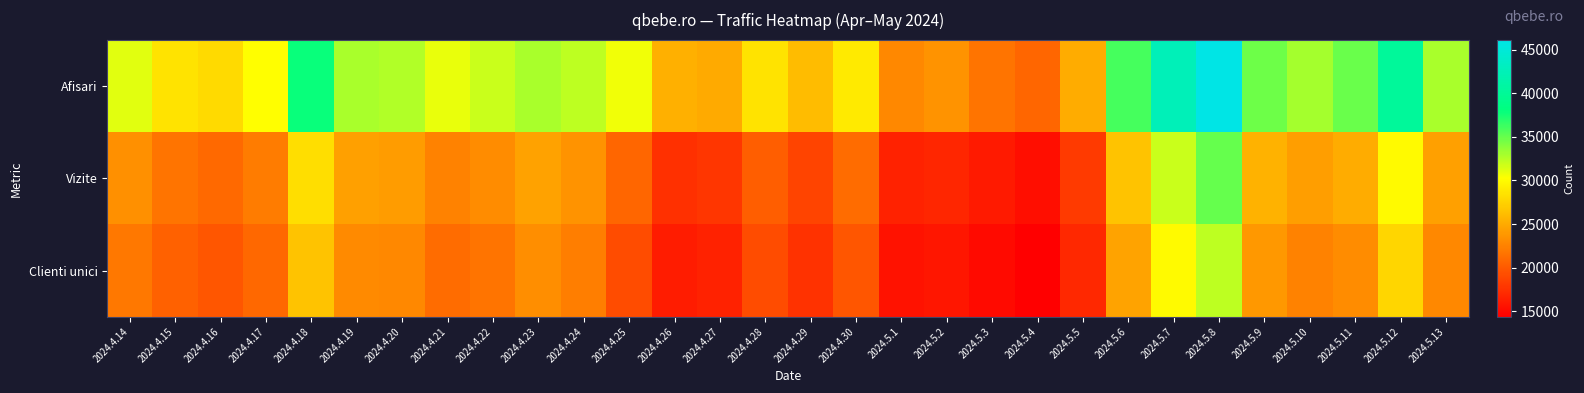

Which series changed the most between 2024.4.27 and 2024.5.7?

Afisari